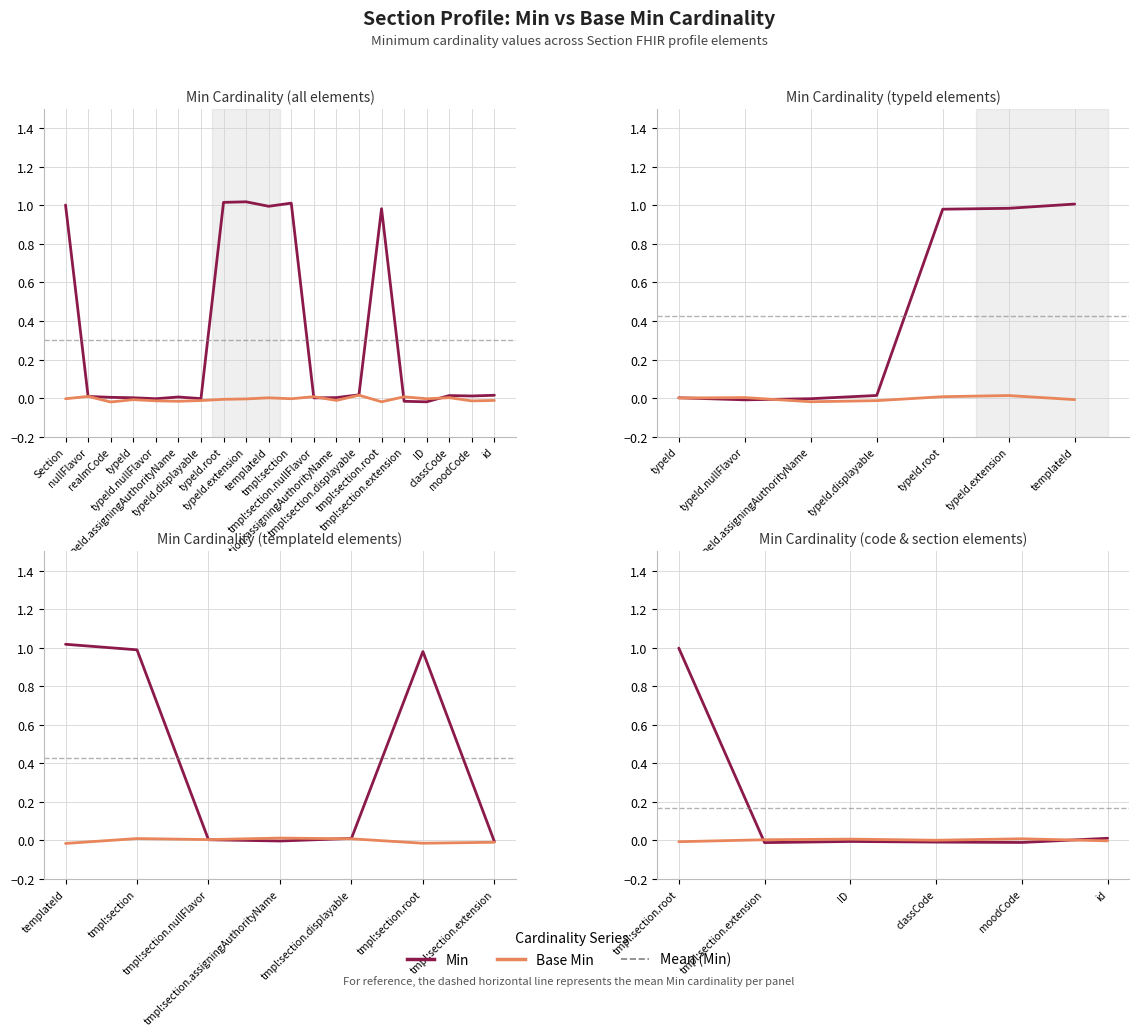

What is the approximate value of Min at Section?

1.0